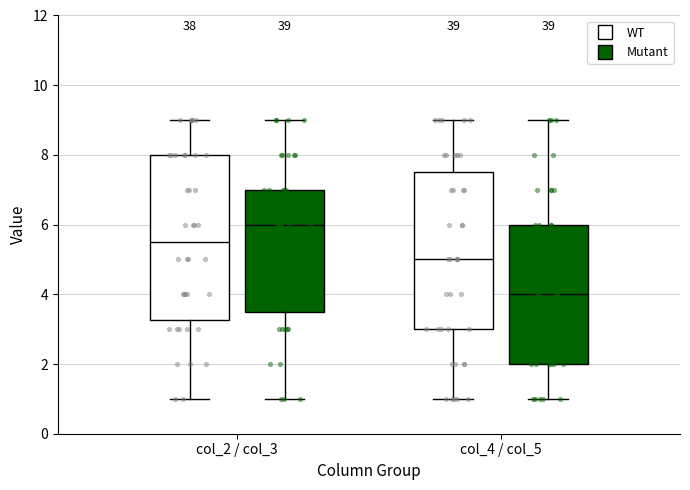

Which box has the lowest median line?

col_4 / col_5 (Mutant)